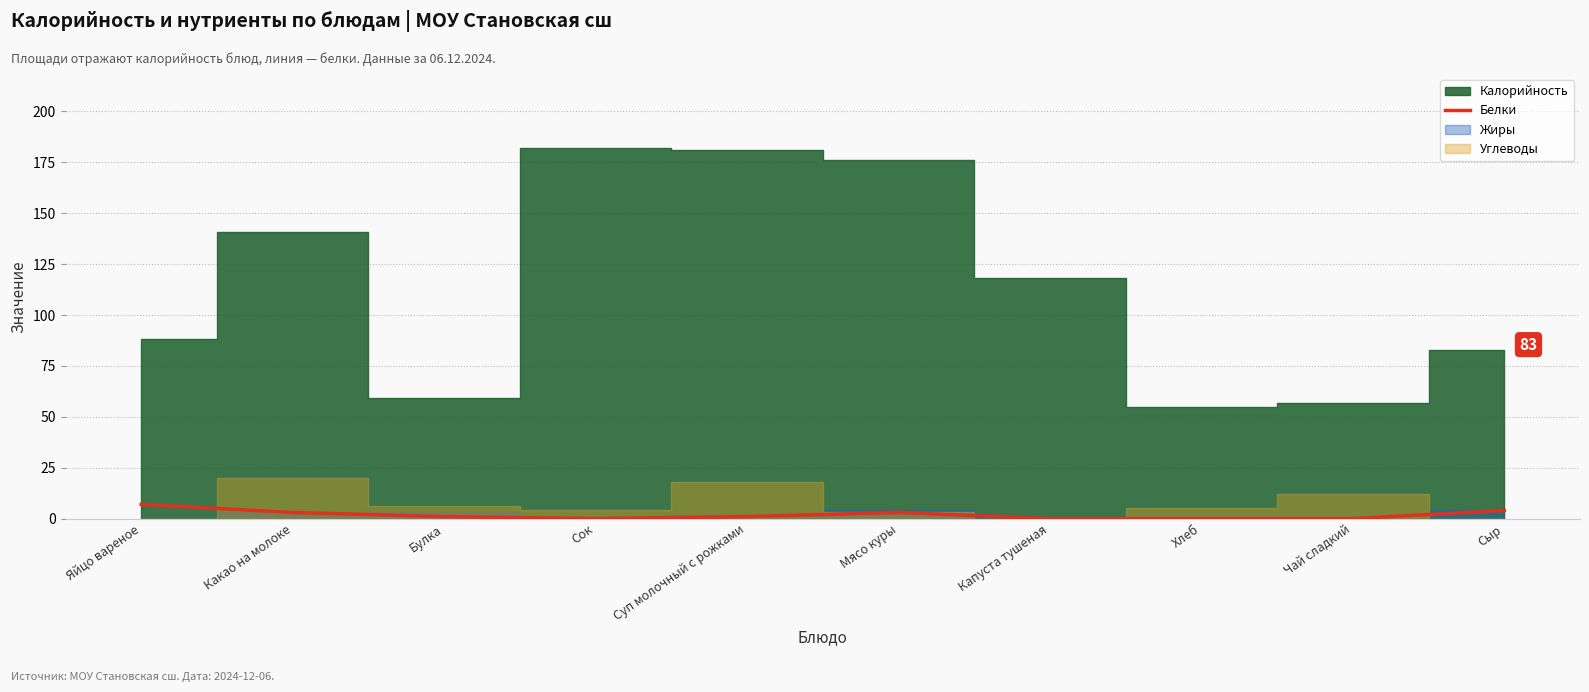

The Белки series shows 0 at Хлеб. True or false?

True